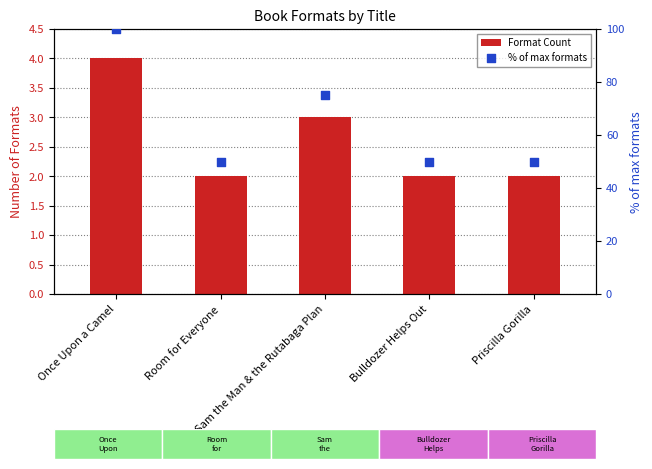

Which series has the largest total across all categories?

% of max formats